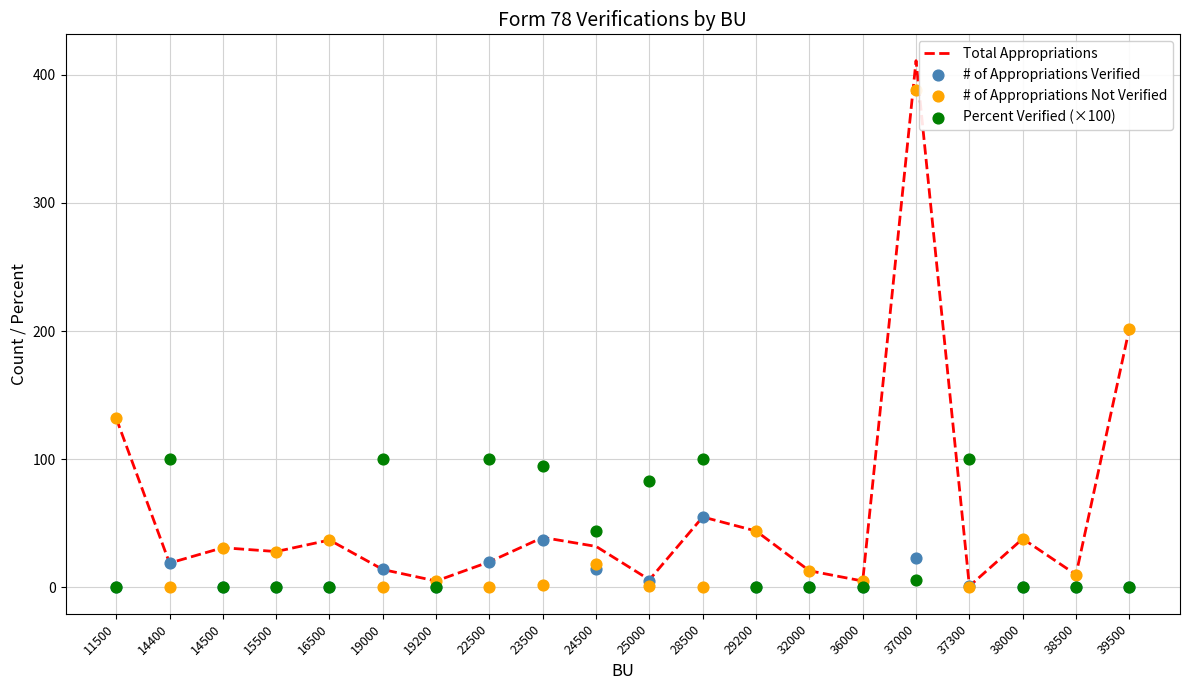

Which series has the largest total across all categories?

Total Appropriations